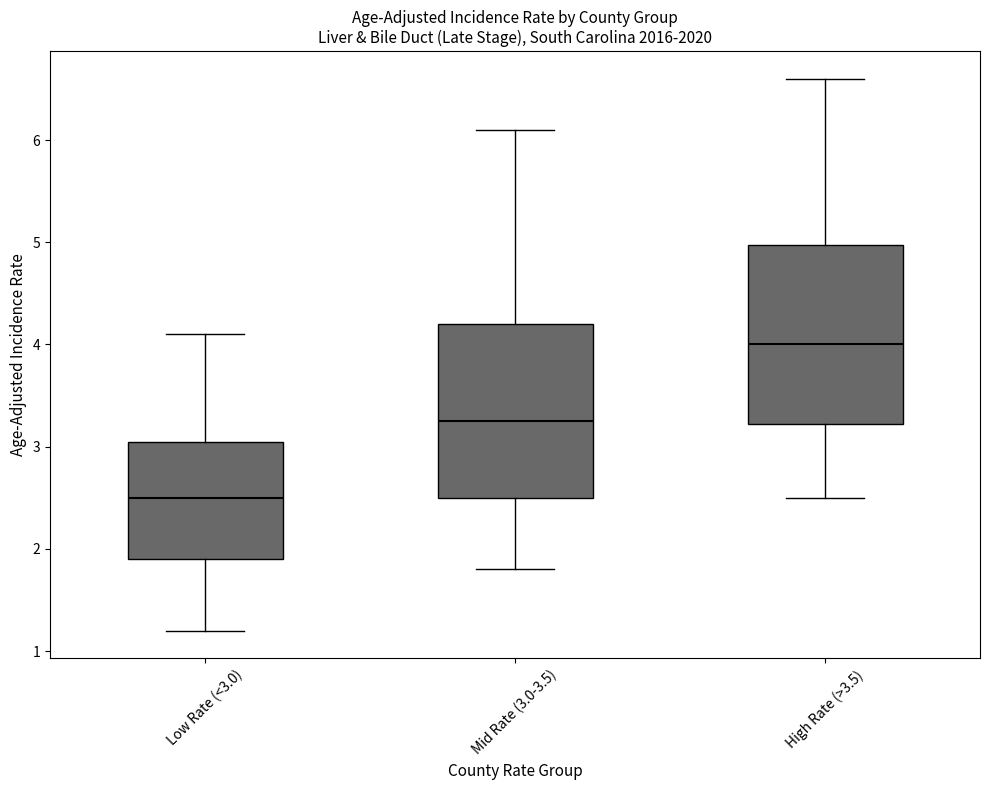

Reading left to right, read every box against the y-axis: the position of its median line, the range the box covers, and the ends of its whiskers. The values are not printed on the chart, so give them approximately, as read against the axis.

Low Rate (<3.0): median 2.5, box 1.9 to 3.1, whiskers 1.2 to 4.1
Mid Rate (3.0-3.5): median 3.3, box 2.5 to 4.2, whiskers 1.8 to 6.1
High Rate (>3.5): median 4.0, box 3.2 to 5.0, whiskers 2.5 to 6.6